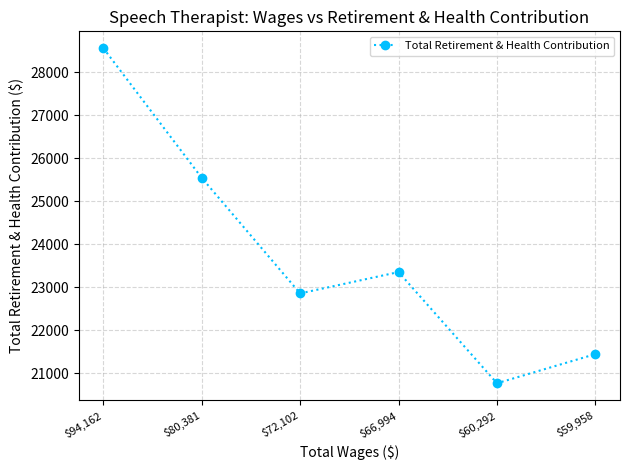

What is the label of the 5th point from the left?

$60,292